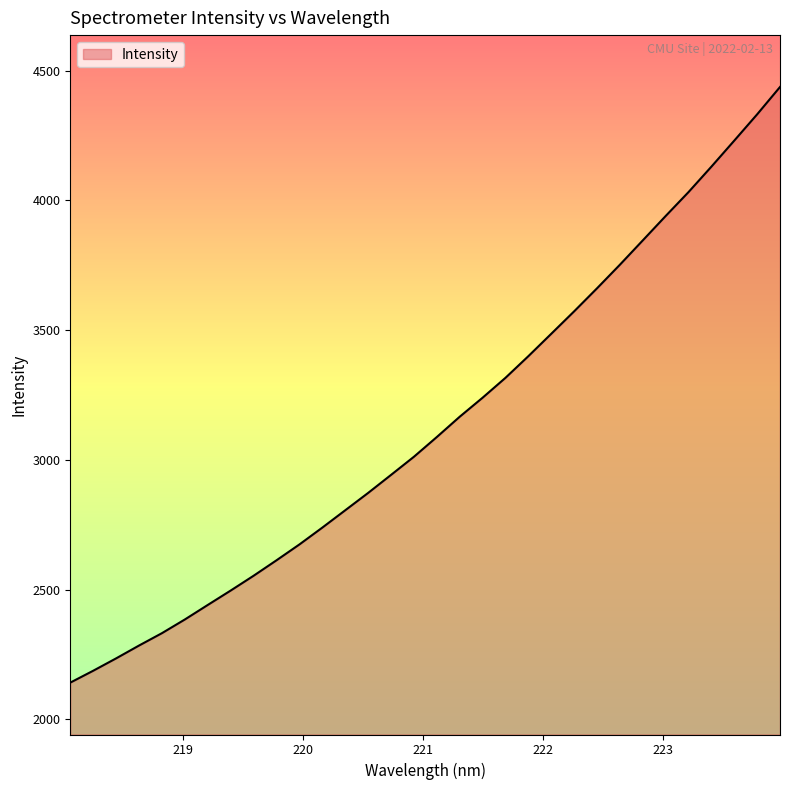

What is the minimum value shown in the chart?

2141.2